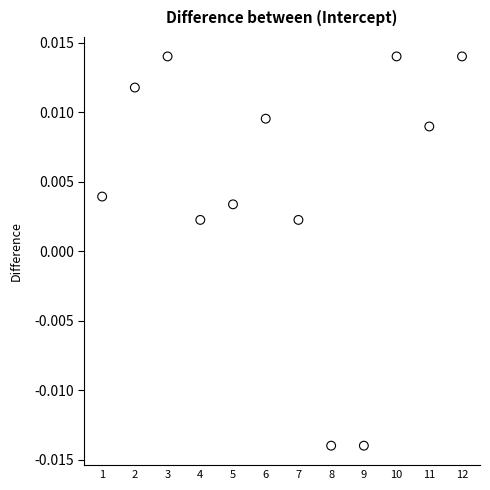

What is the range of X values (max minus min)?

11.0